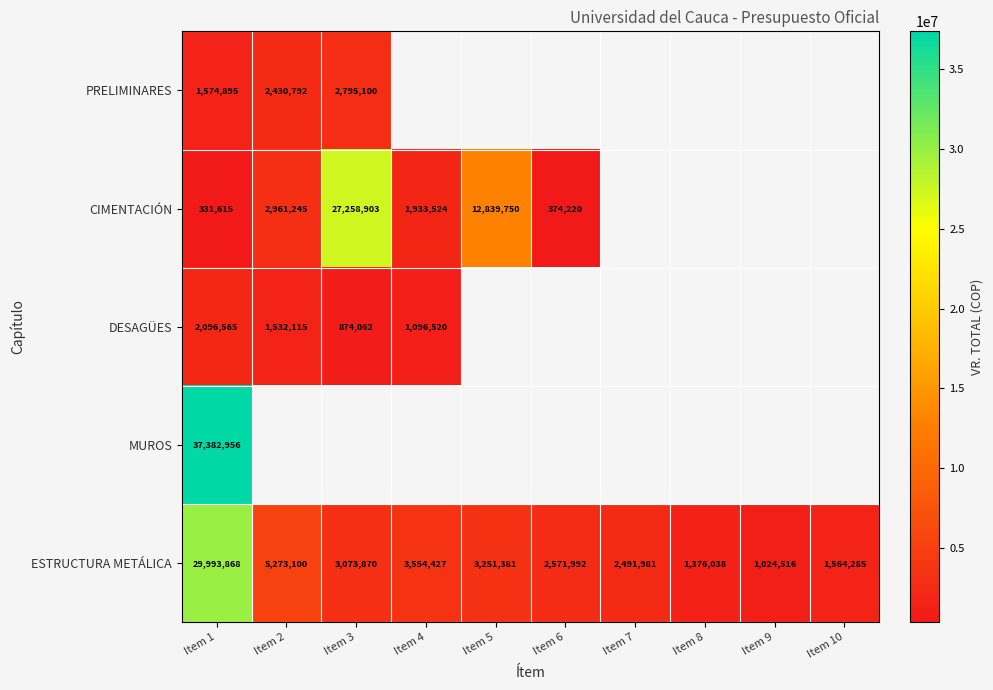

Is the value of ESTRUCTURA METÁLICA at Item 2 greater than the value of PRELIMINARES at Item 1?

Yes